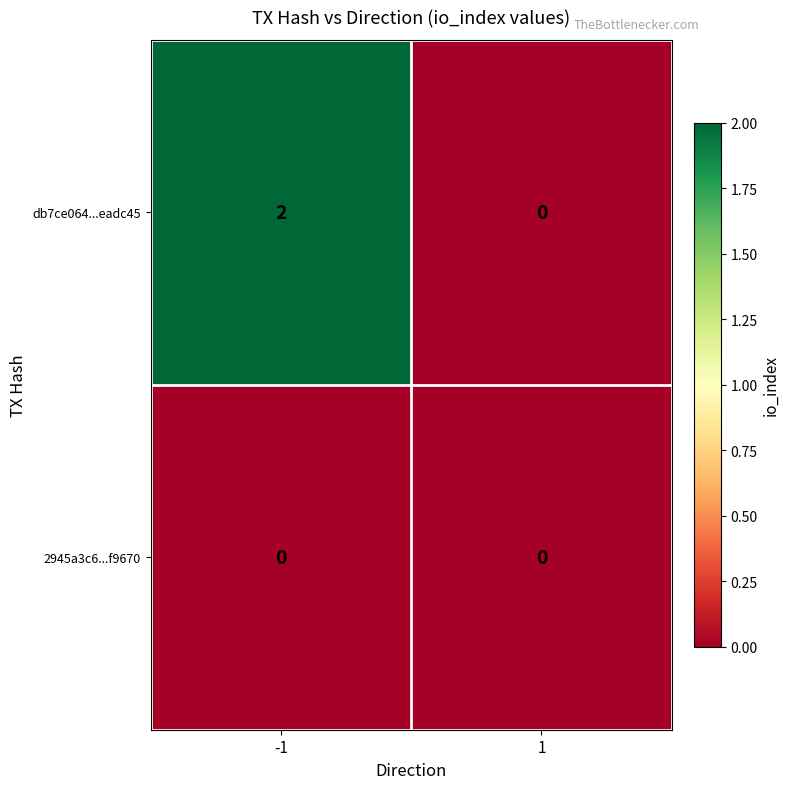

True or false: db7ce064...eadc45 has a value of 0 at 1.

True